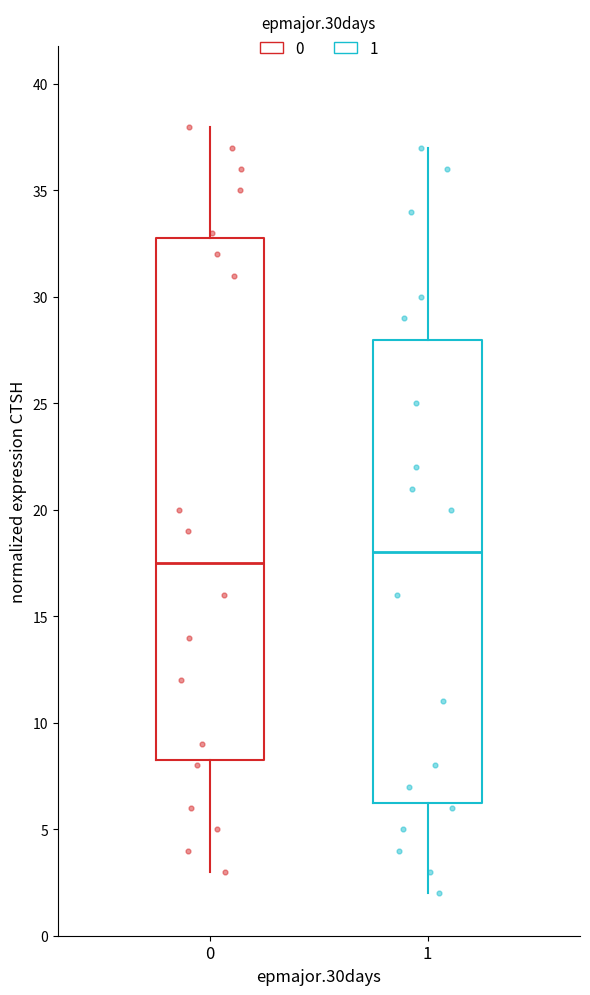

Which box is the tallest, from its lower edge to its upper edge?

0